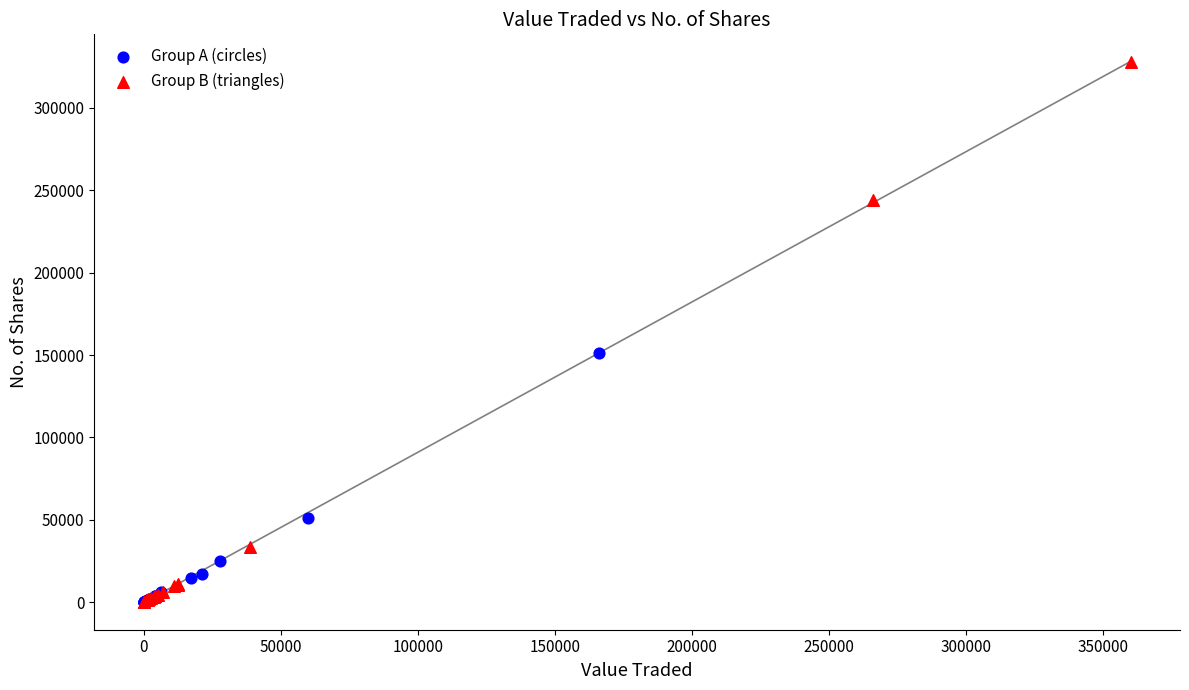

Which series contains the highest Y value?

Group B (triangles)